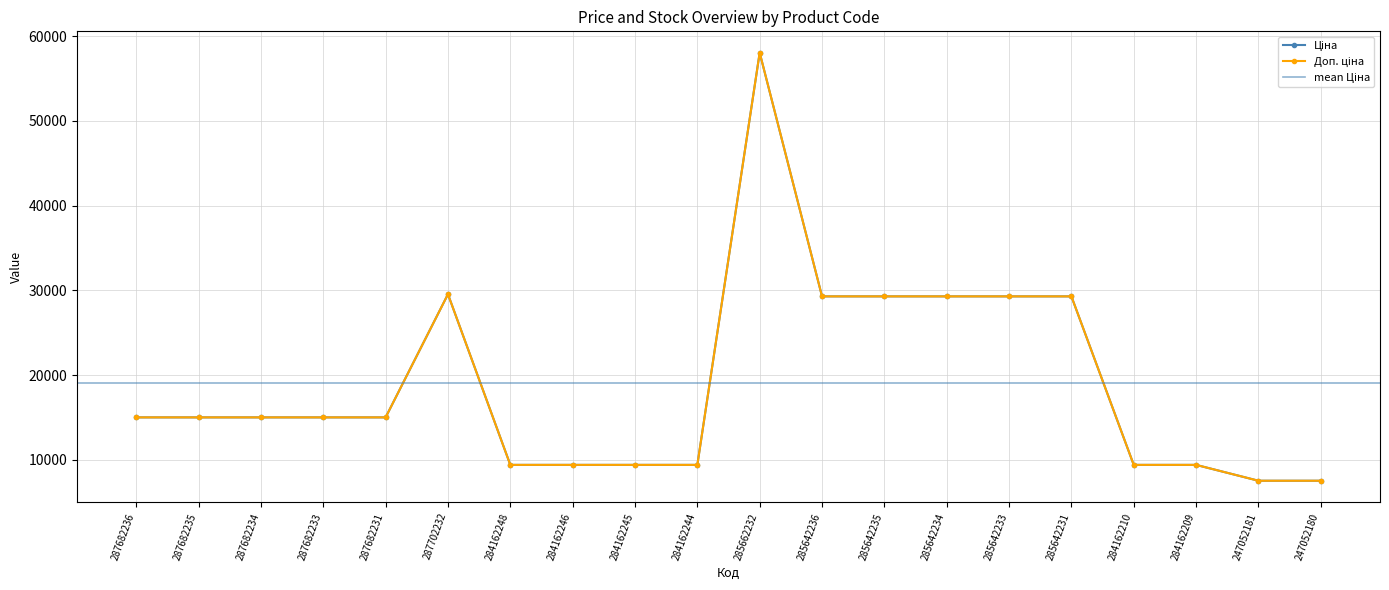

True or false: Ціна has a value of 29294.9 at 285642235.

True